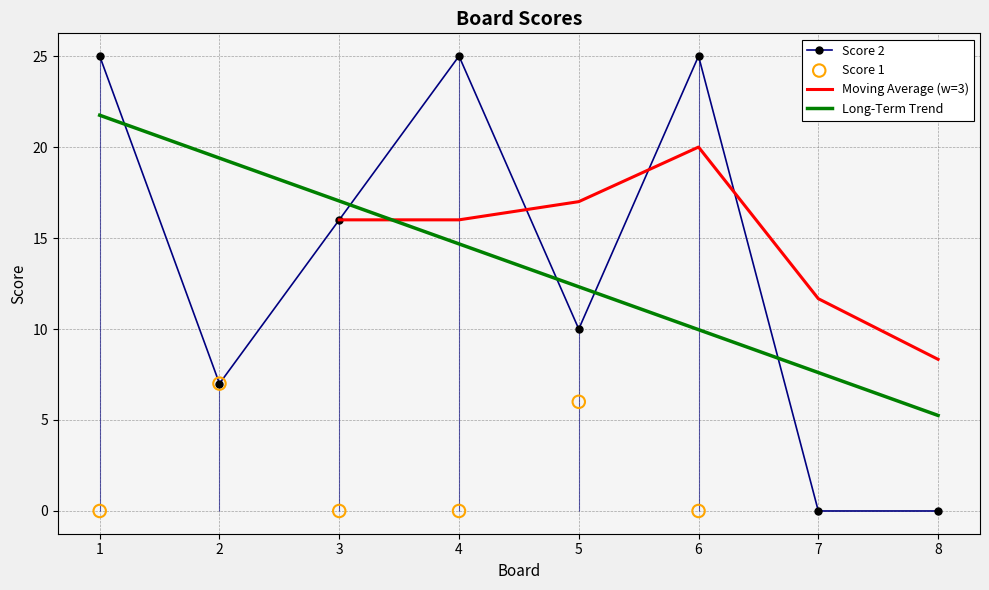

At which label is Score 2 closest to 12?

5